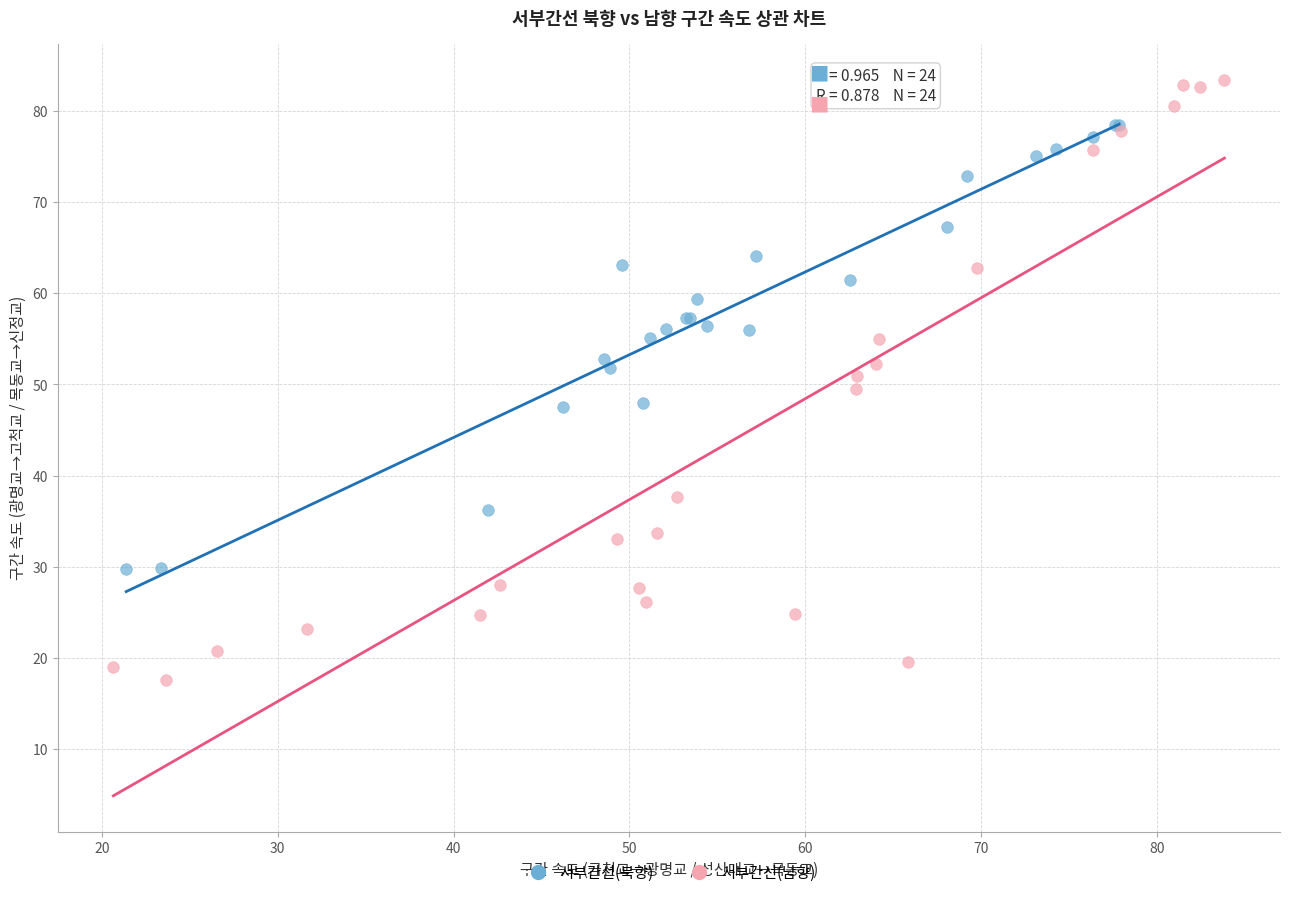

Which series reaches the minimum Y coordinate?

서부간선(남향)